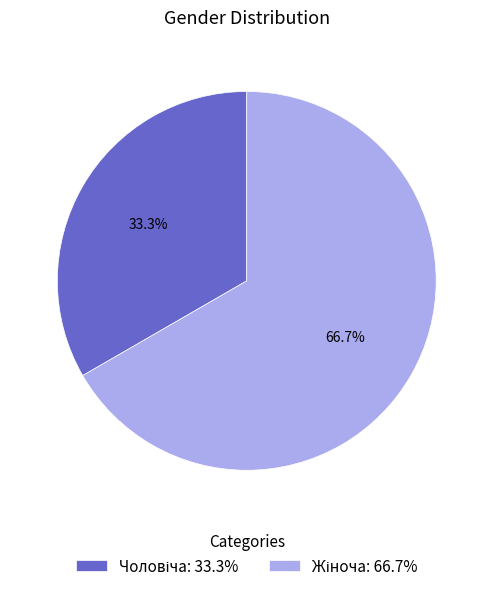

Is there any slice that represents more than half of the pie?

Yes